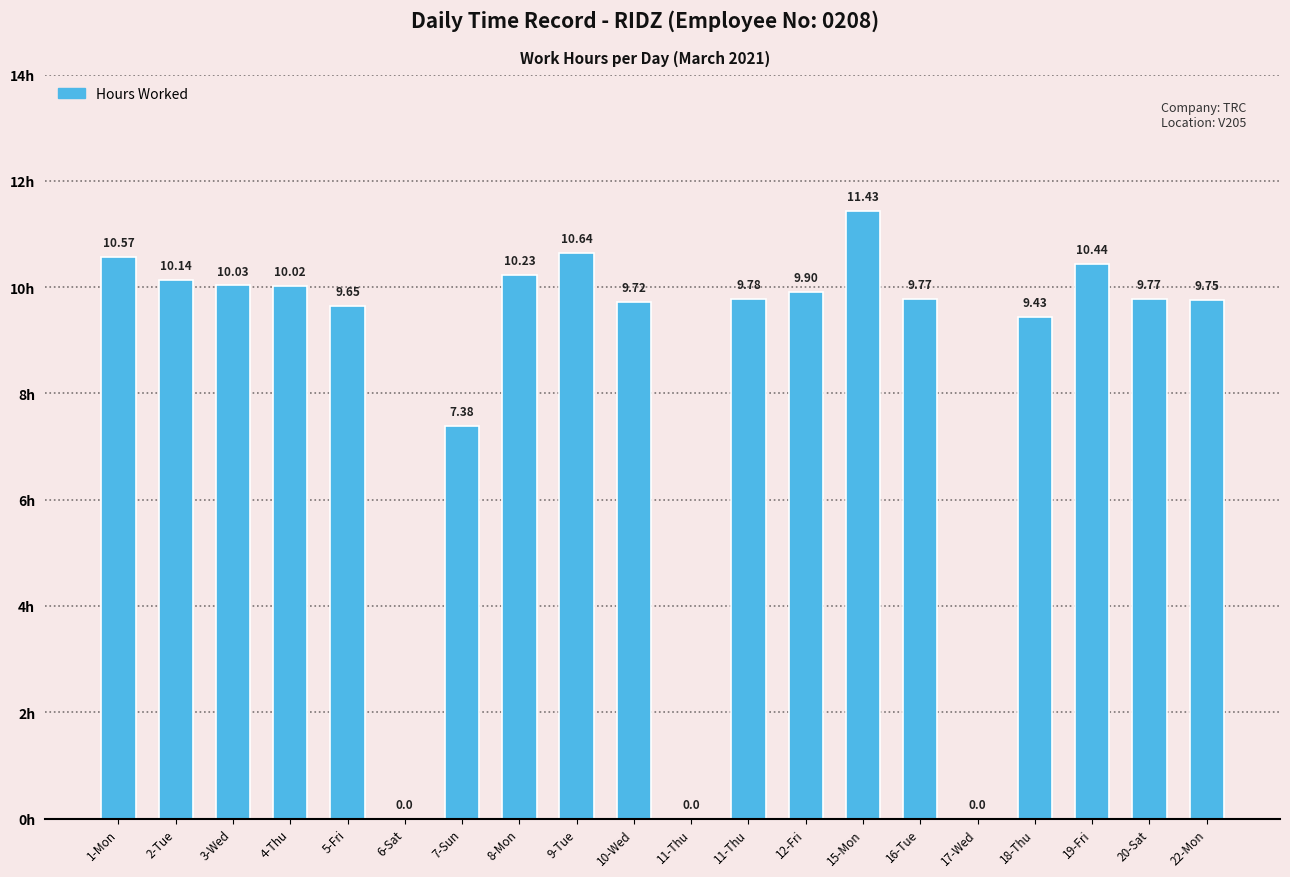

What is the label of the 17th bar from the left?

18-Thu